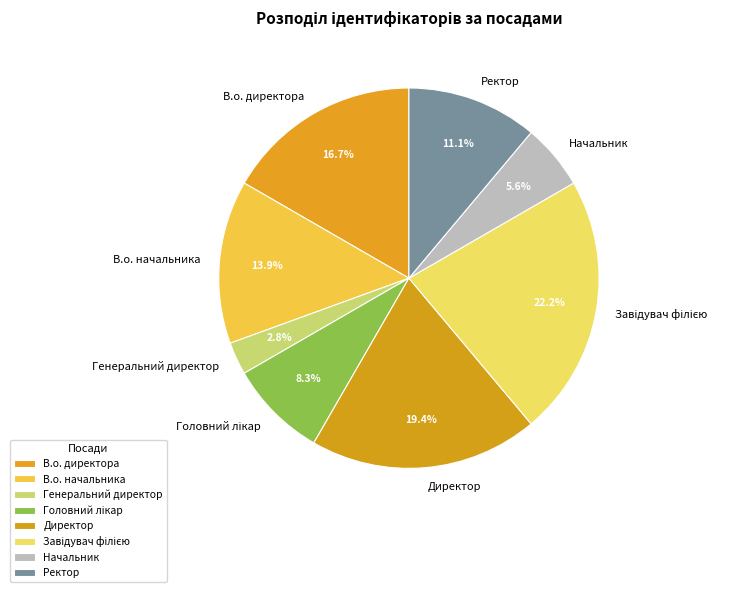

What is the total percentage of Директор and В.о. начальника?

33.3%